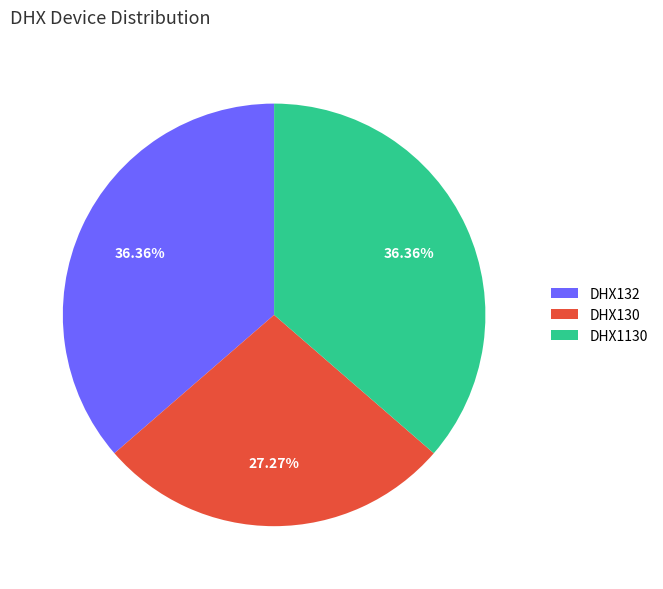

What percentage is the DHX1130 slice, to the nearest percent?

36%